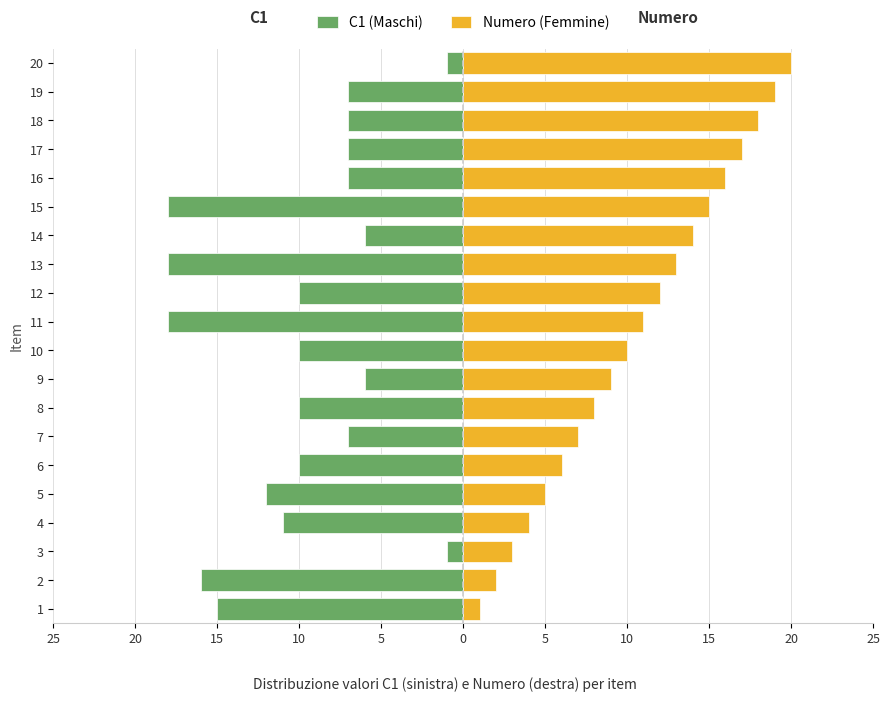

Are the bars grouped side by side (vs. stacked)?

Yes